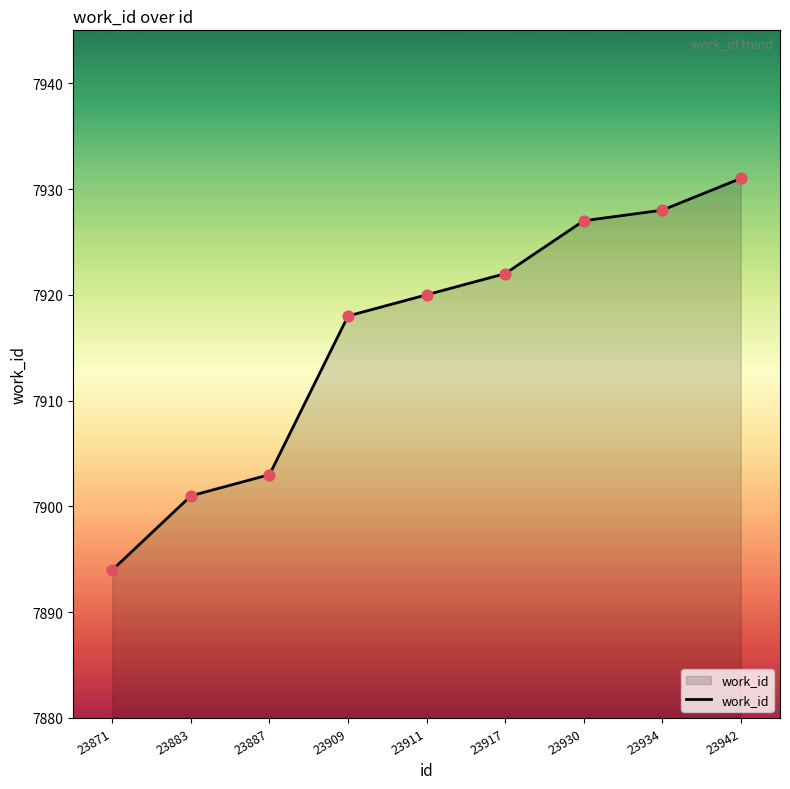

Between 23917 and 23909, which is larger?

23917